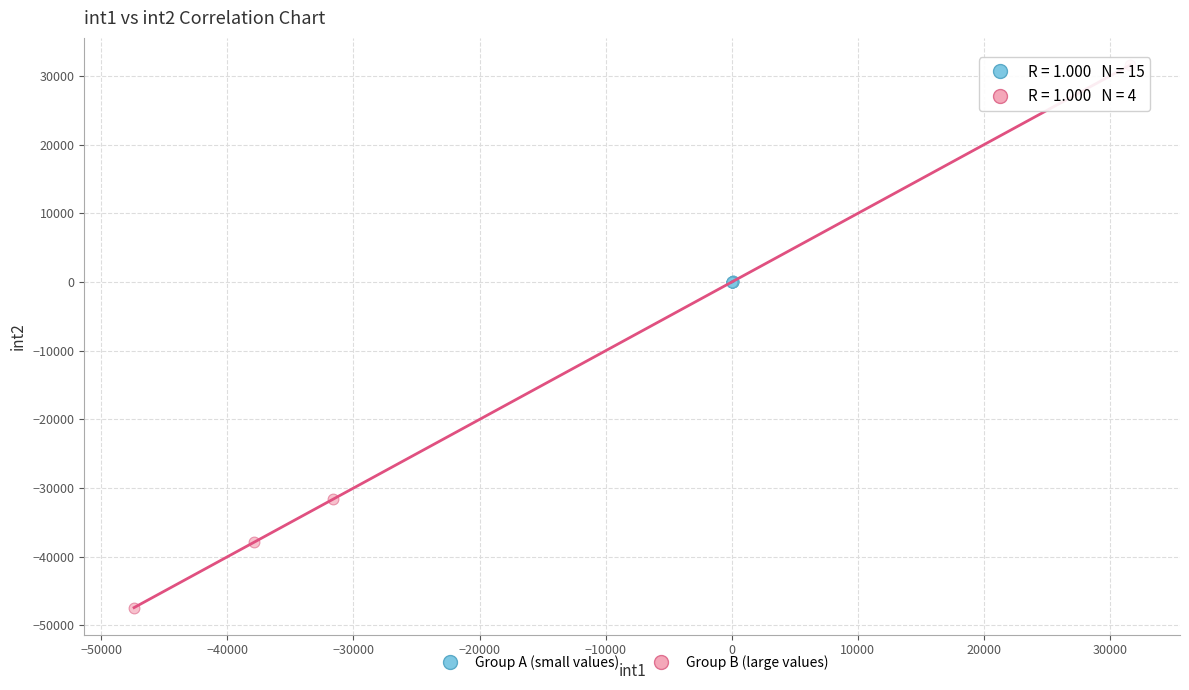

Which series has the widest spread of Y values?

Group B (large values)